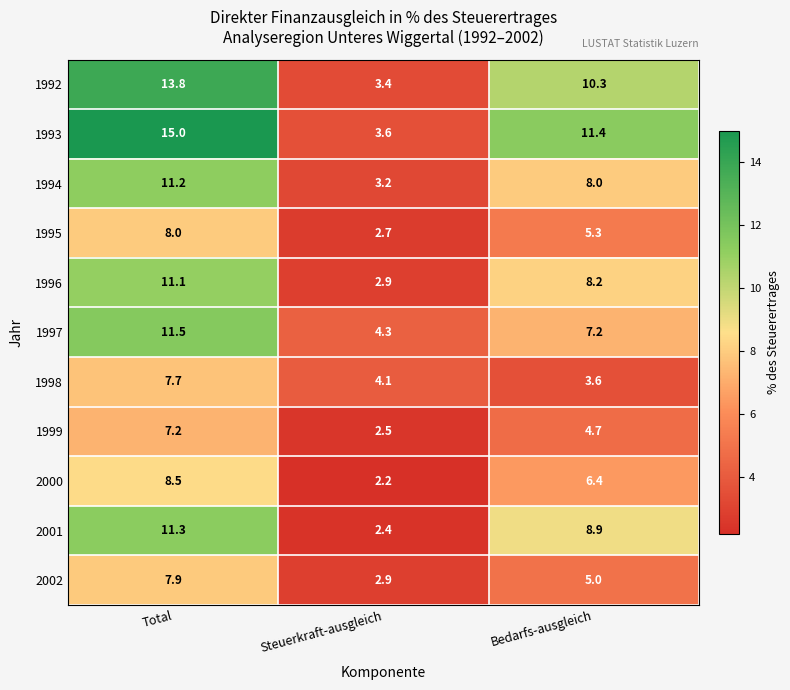

True or false: 1999 has a value of 2.5 at Steuerkraft-ausgleich.

True